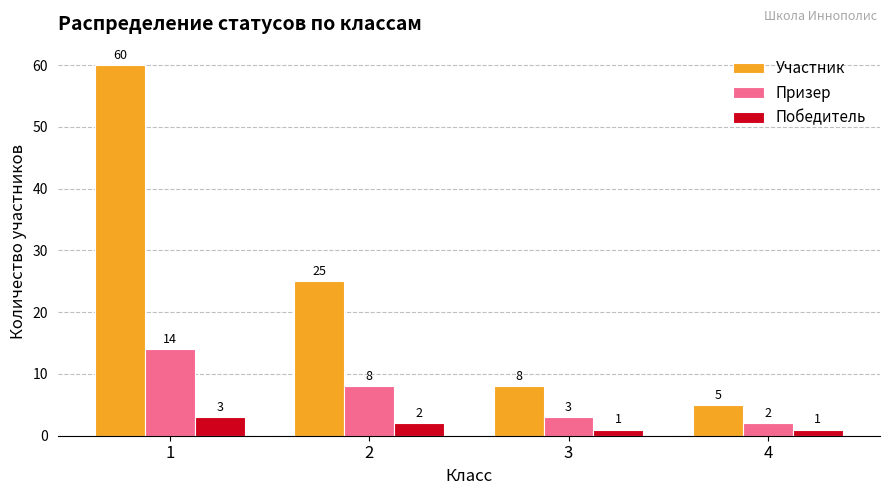

List the series in order of their peak value, highest first.

Участник, Призер, Победитель